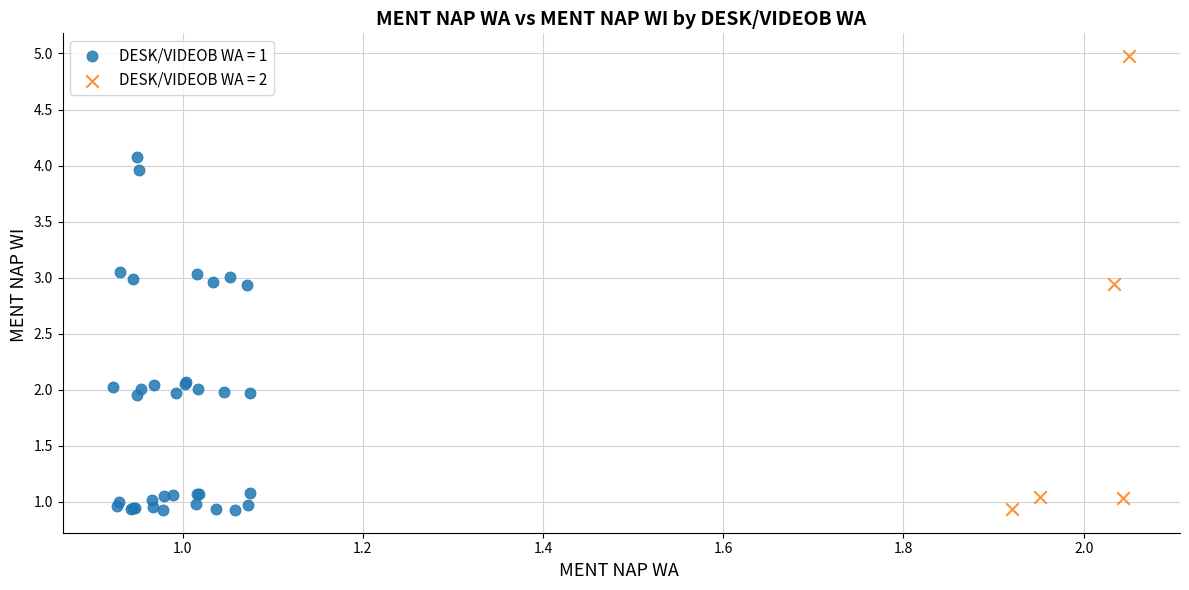

Which series contains the highest Y value?

DESK/VIDEOB WA = 2